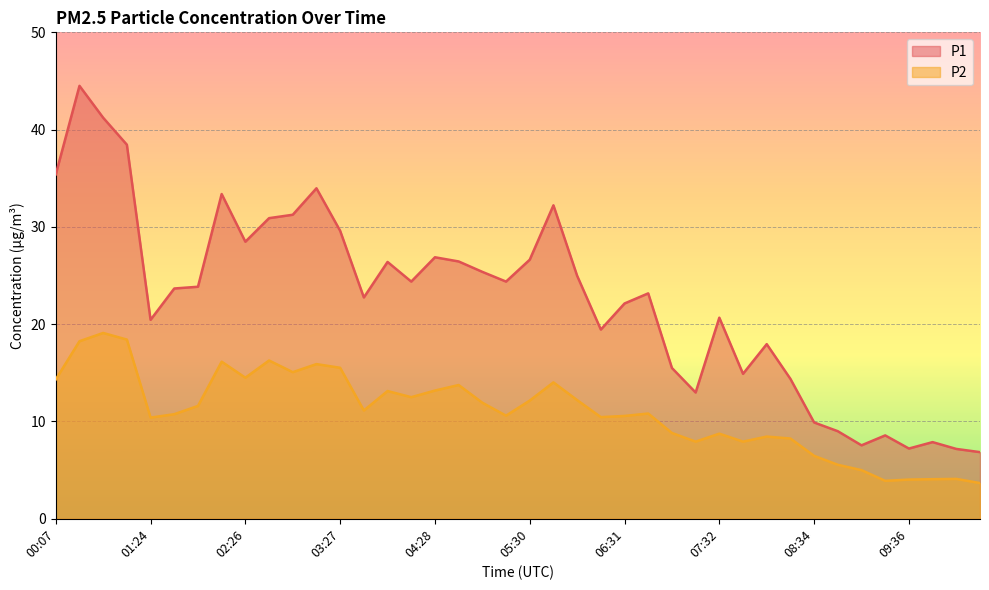

Reading left to right, what are all the values shown in this chart?

P1: 35.4	44.5	41.2	38.5	20.4	23.7	23.9	33.4	28.5	30.9	31.2	34.0	29.6	22.8	26.4	24.4	26.9	26.4	25.4	24.4	26.6	32.2	25.0	19.4	22.1	23.2	15.5	13.0	20.7	14.9	17.9	14.4	9.9	9.0	7.5	8.6	7.2	7.9	7.2	6.8
P2: 14.3	18.2	19.1	18.4	10.4	10.8	11.6	16.1	14.5	16.3	15.1	15.9	15.5	11.1	13.1	12.5	13.2	13.8	11.9	10.6	12.2	14.0	12.2	10.4	10.6	10.8	8.8	7.9	8.8	7.9	8.4	8.2	6.5	5.5	5.0	3.9	4.0	4.1	4.1	3.7